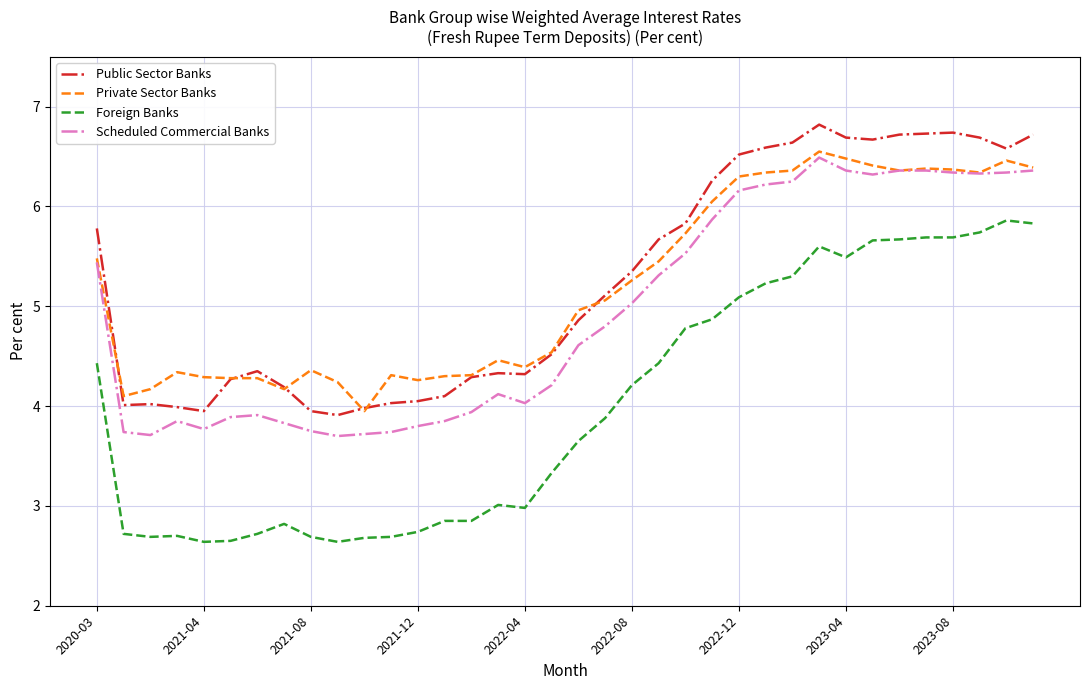

What is the minimum value for Scheduled Commercial Banks?

3.7